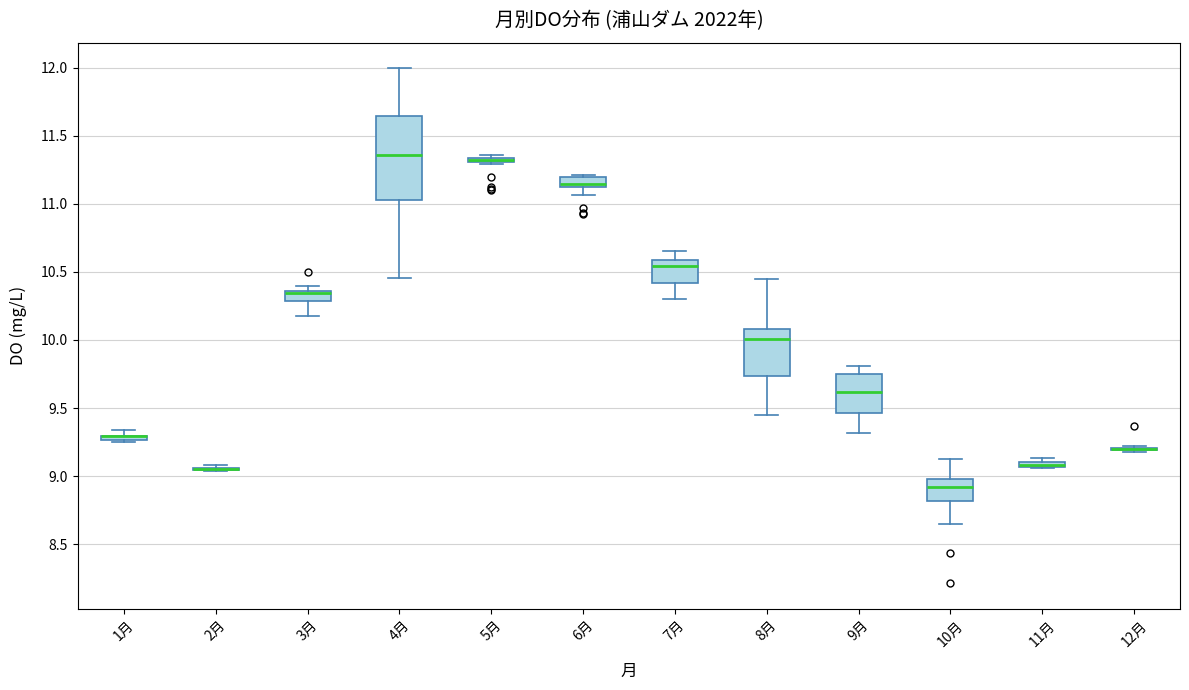

Where is the upper edge of the box for 1月 on the y-axis? The values are not printed on the chart, so give them approximately, as read against the axis.

9.30